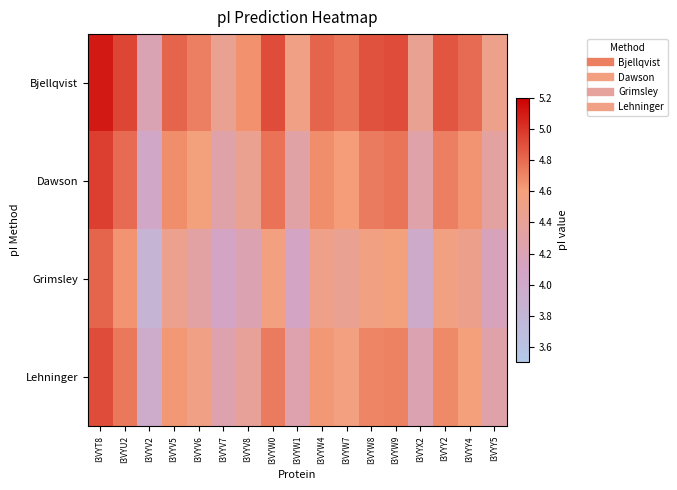

Which category has the highest value across all series?

I3VYT8